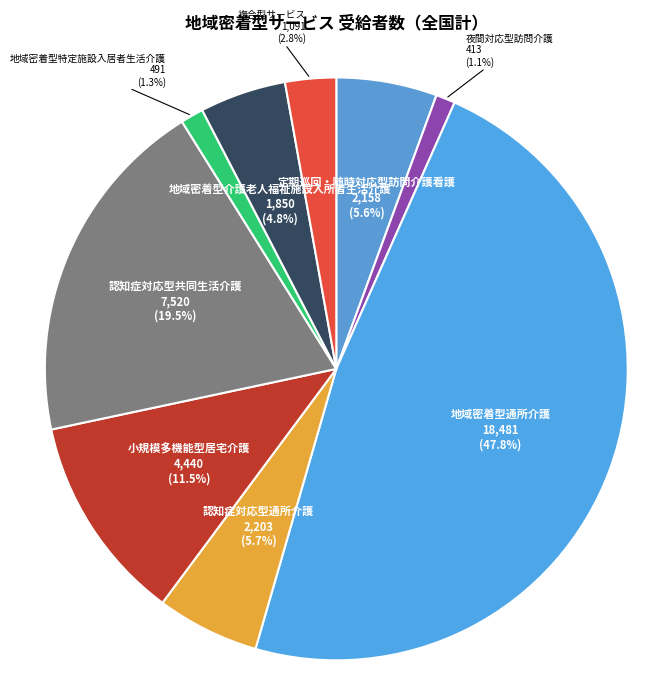

What percentage is the 複合型サービス slice, to the nearest percent?

3%